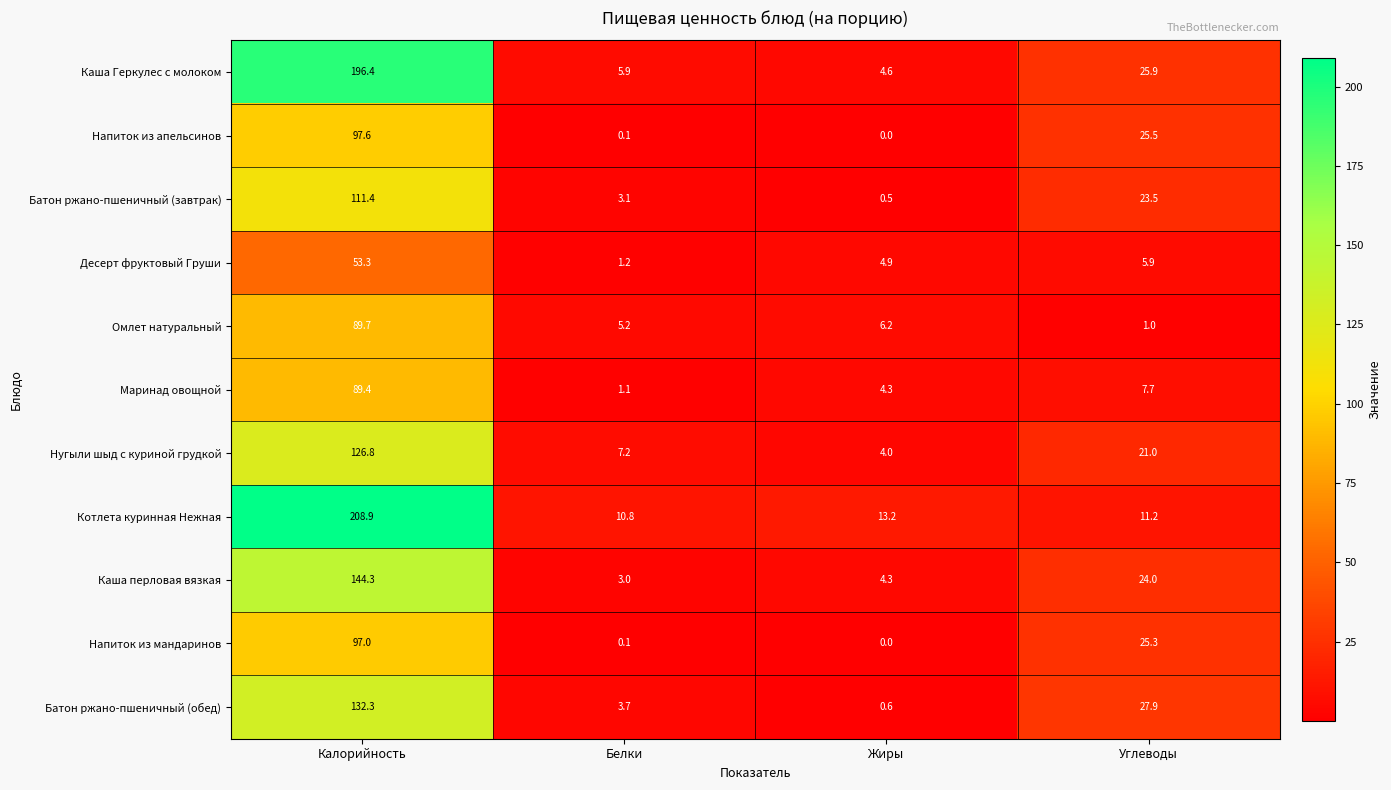

How many values in the Напиток из мандаринов series exceed 25?

2